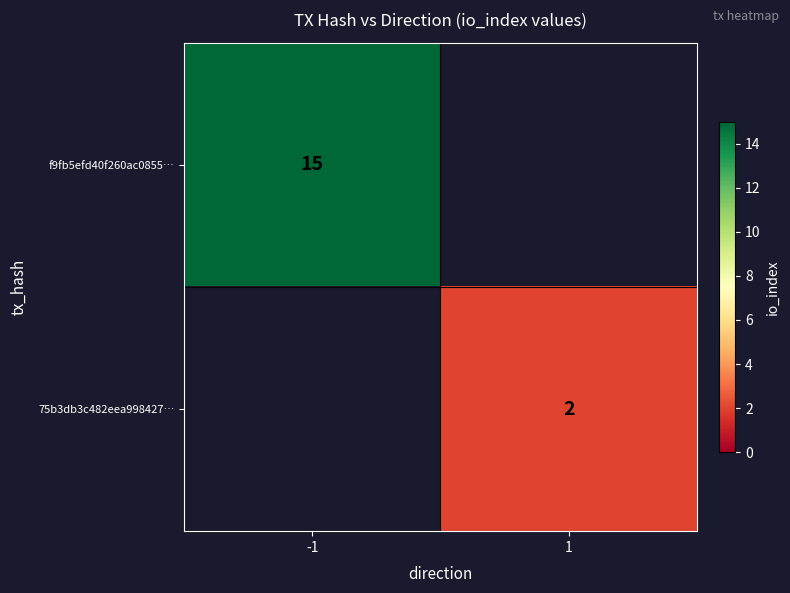

What is the sum of all f9fb5efd40f260ac0855… values?

15